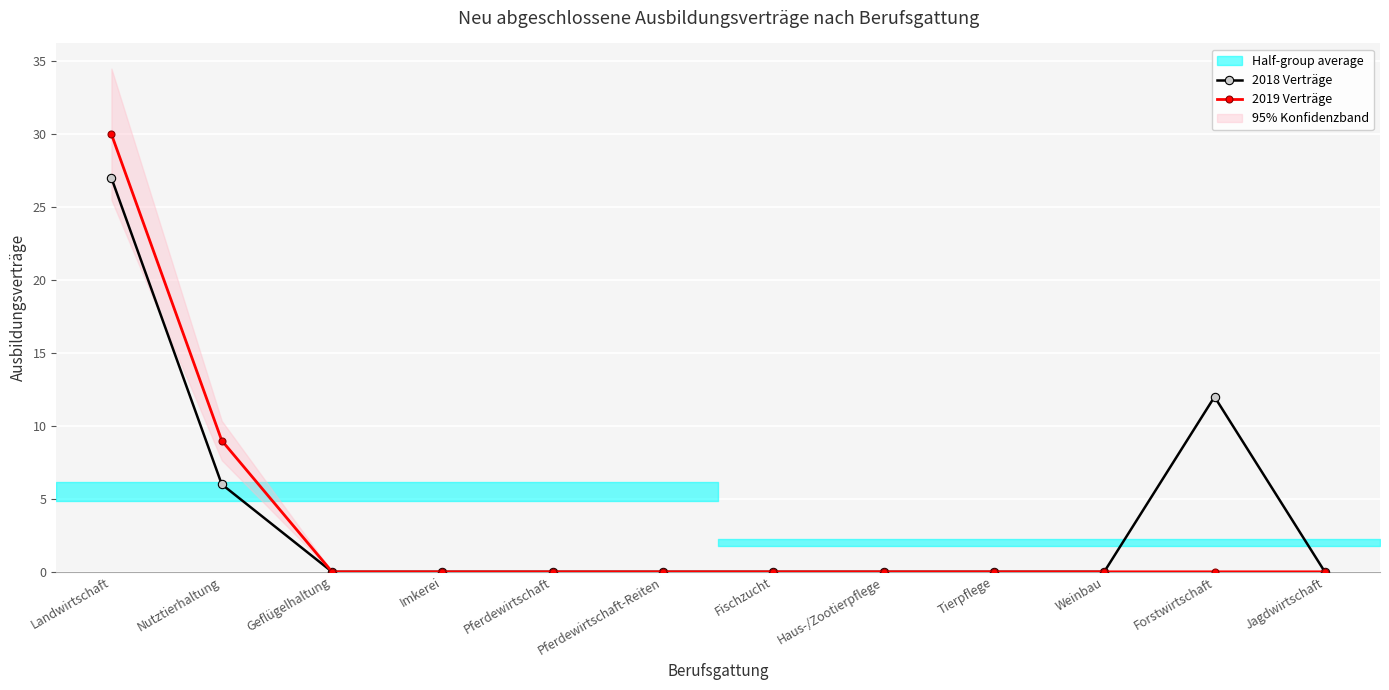

List the labels in order of 2019 Verträge value, largest first.

Landwirtschaft, Nutztierhaltung, Geflügelhaltung, Imkerei, Pferdewirtschaft, Pferdewirtschaft-Reiten, Fischzucht, Haus-/Zootierpflege, Tierpflege, Weinbau, Forstwirtschaft, Jagdwirtschaft